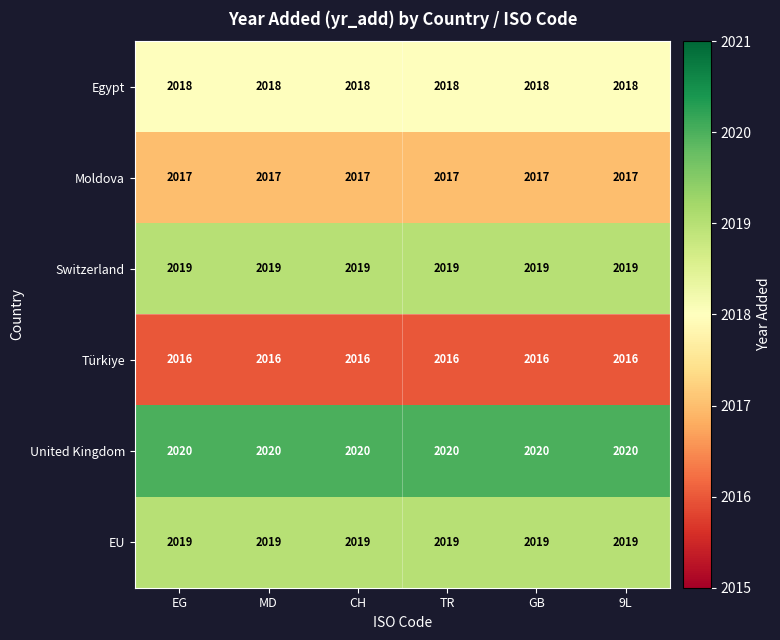

What is the difference between the highest and lowest values at EG?

4